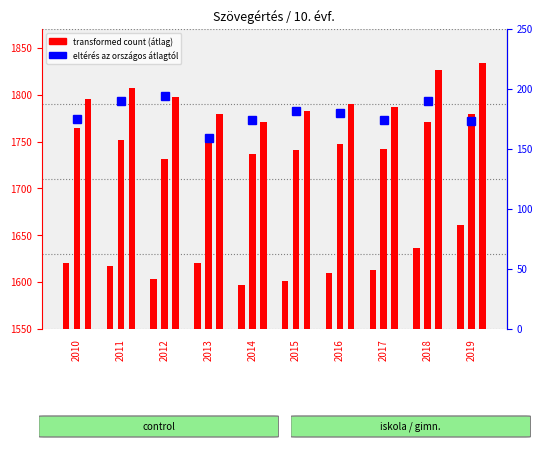

The Országos átlag series shows 1601 at 2015. True or false?

True